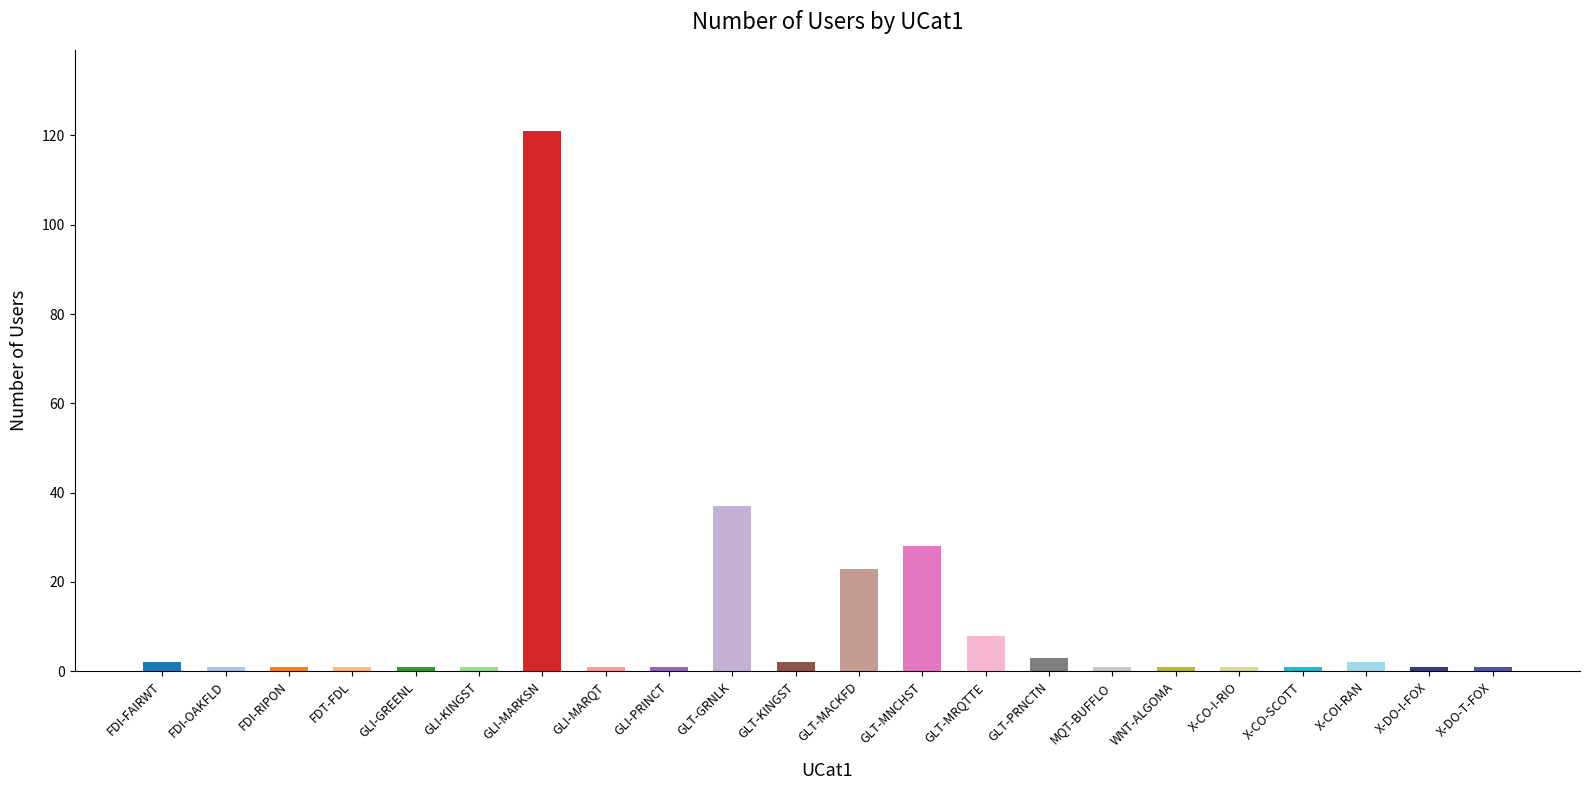

Reading left to right, what are all the values shown in this chart?

FDI-FAIRWT=2	FDI-OAKFLD=1	FDI-RIPON=1	FDT-FDL=1	GLI-GREENL=1	GLI-KINGST=1	GLI-MARKSN=121	GLI-MARQT=1	GLI-PRINCT=1	GLT-GRNLK=37	GLT-KINGST=2	GLT-MACKFD=23	GLT-MNCHST=28	GLT-MRQTTE=8	GLT-PRNCTN=3	MQT-BUFFLO=1	WNT-ALGOMA=1	X-CO-I-RIO=1	X-CO-SCOTT=1	X-COI-RAN=2	X-DO-I-FOX=1	X-DO-T-FOX=1